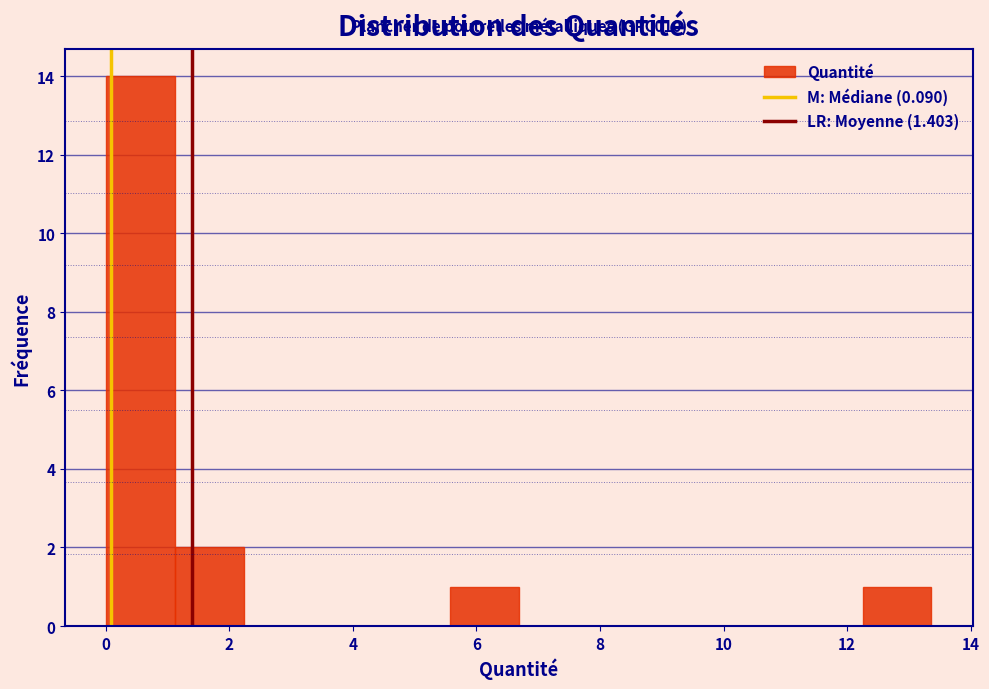

Over which range of the x-axis is the bar tallest?

0.0 to 1.2